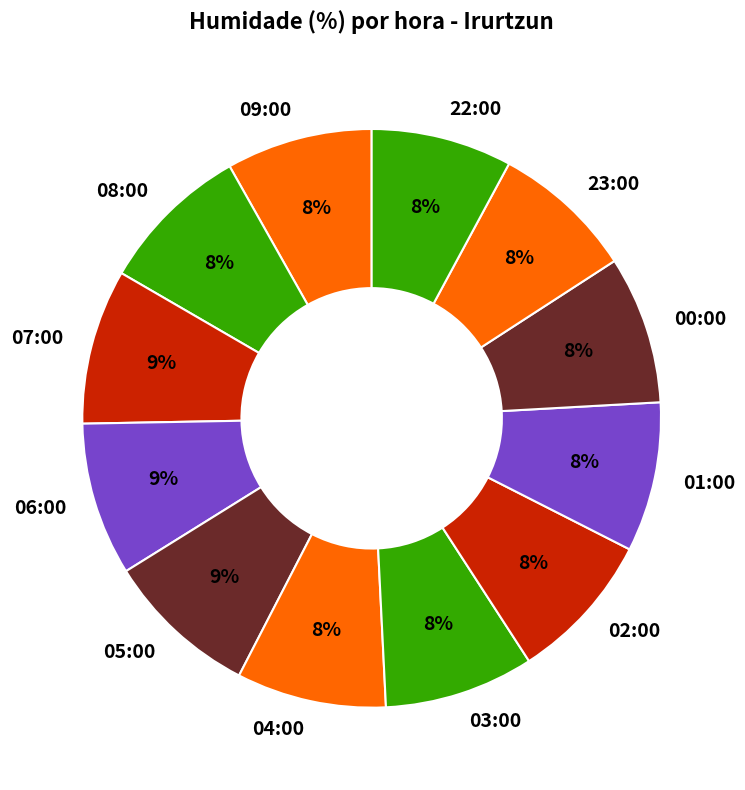

How many segments does this pie chart have?

12